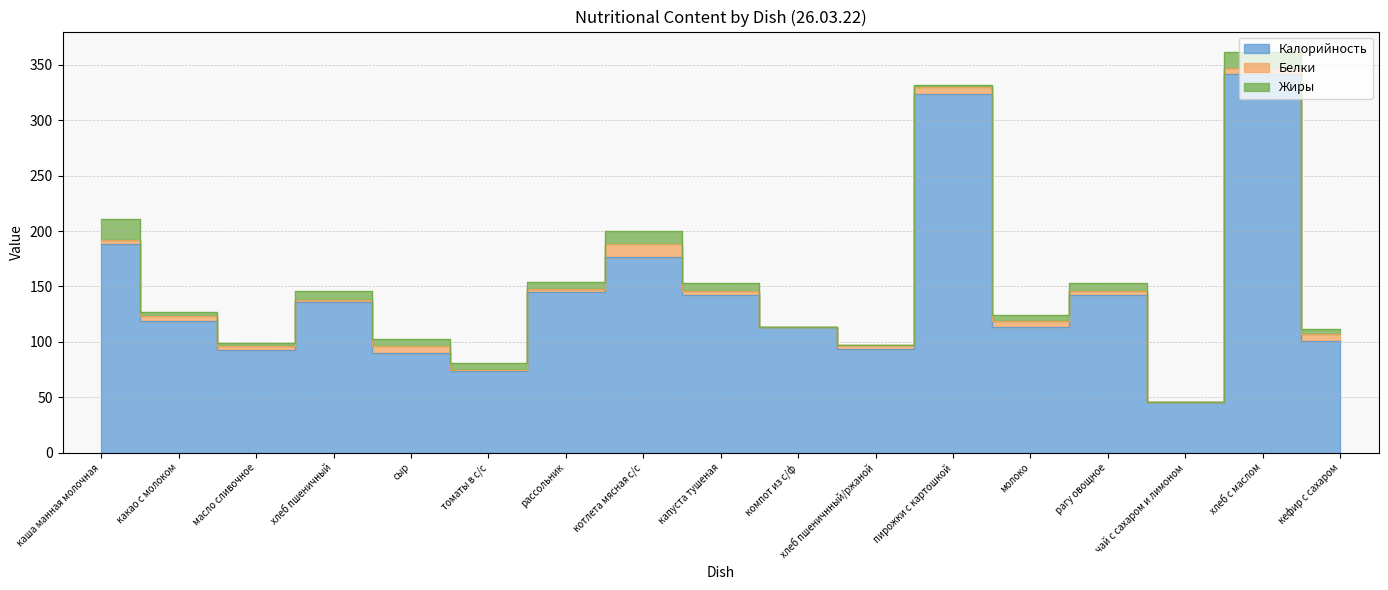

Which series changed the most between капуста тушеная and хлеб с маслом?

Калорийность